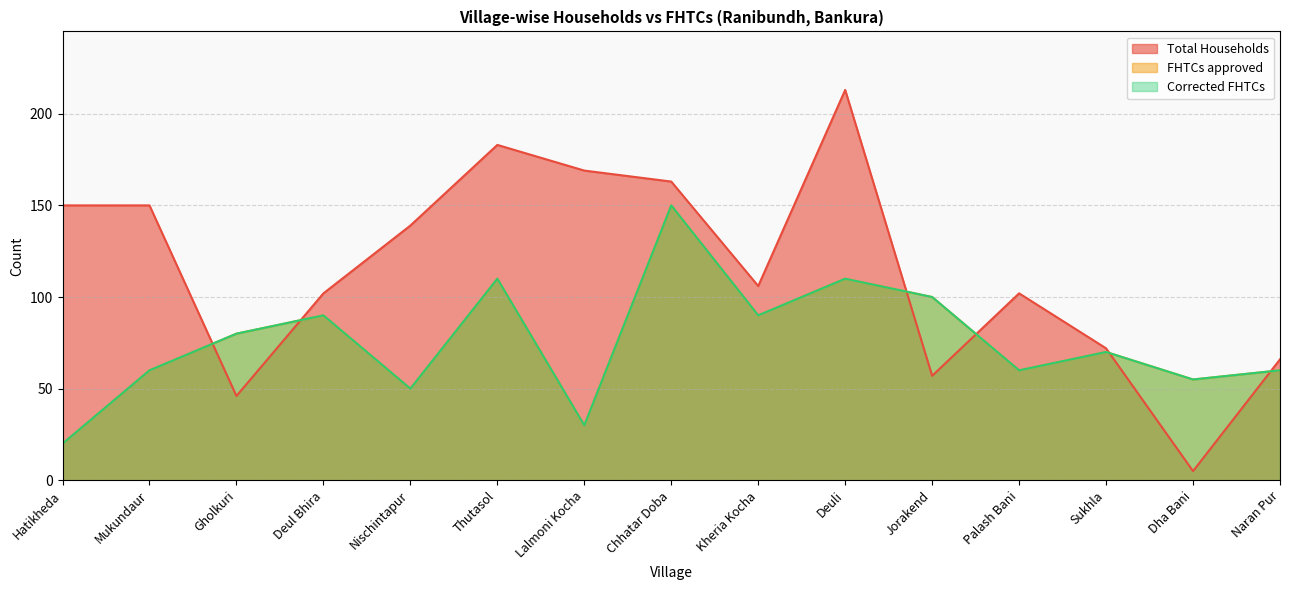

At which category does the chart reach its peak across all series?

Deuli